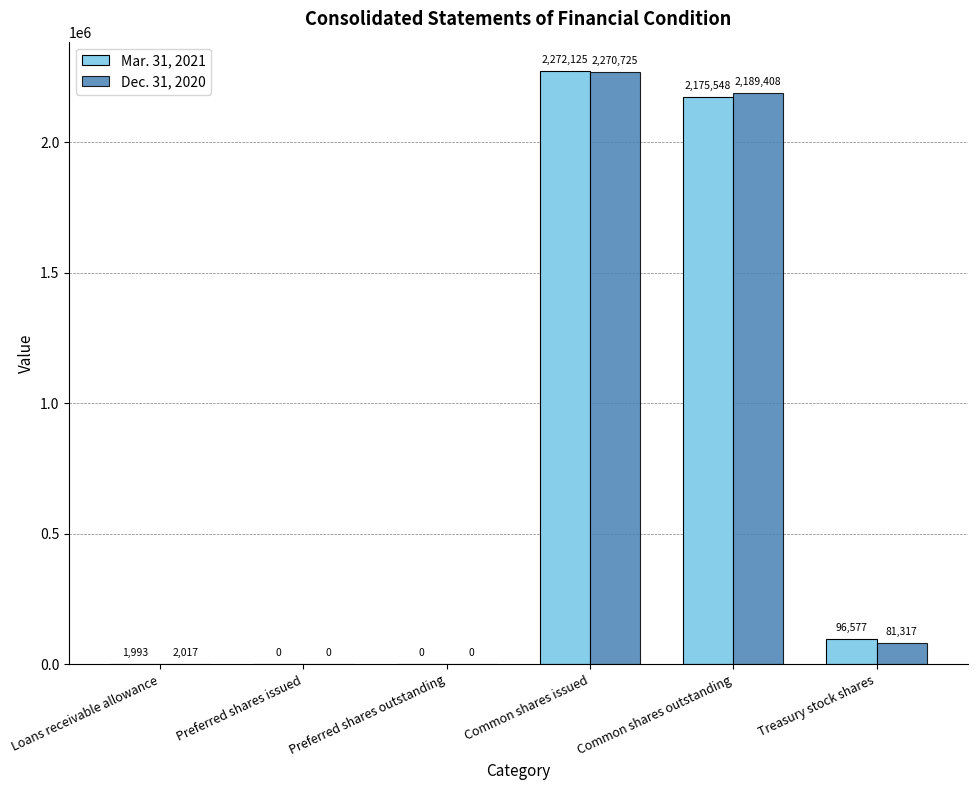

What is the highest value of the Mar. 31, 2021 series?

2272125